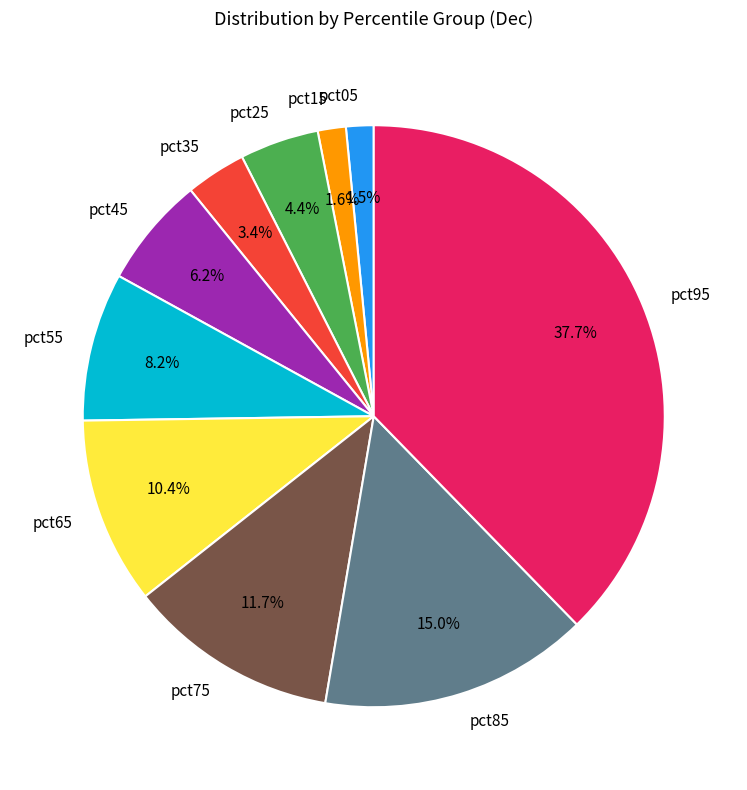

Combined, what portion of the pie is pct65 and pct95?

48.1%